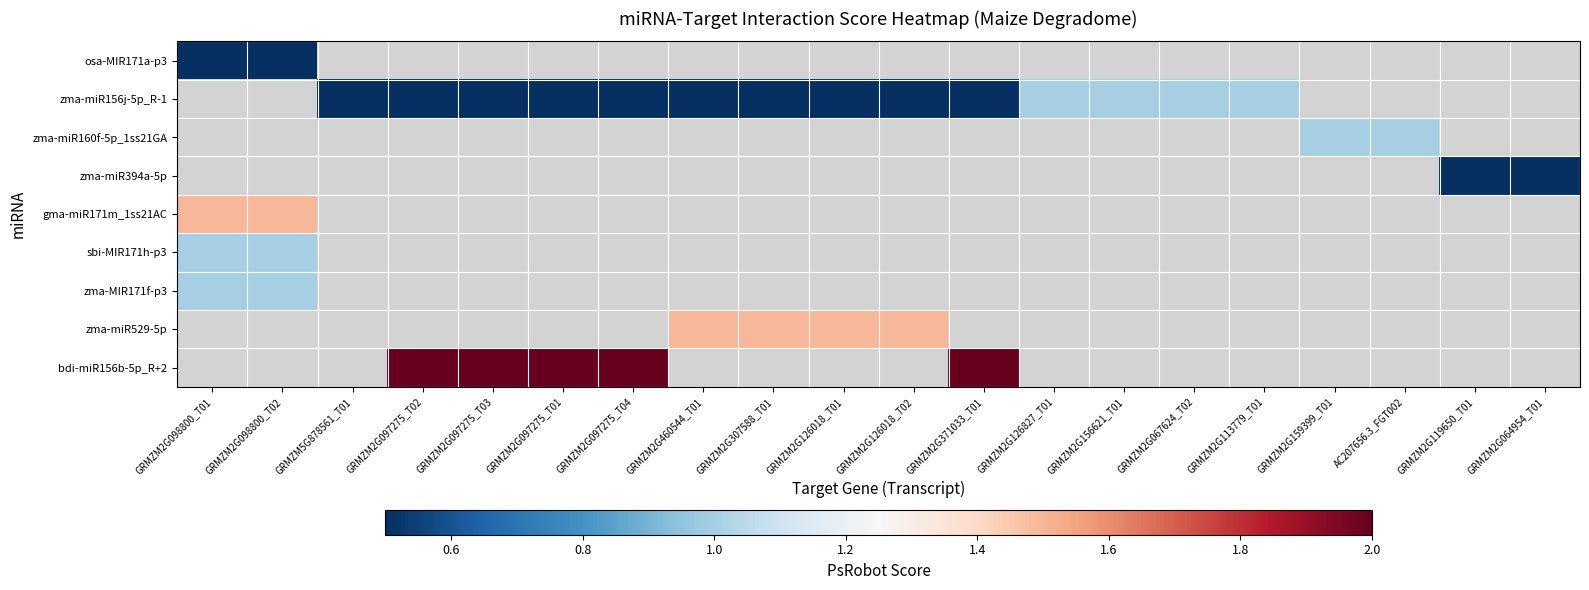

True or false: zma-miR160f-5p_1ss21GA has a value of 1.0 at GRMZM2G159399_T01.

True